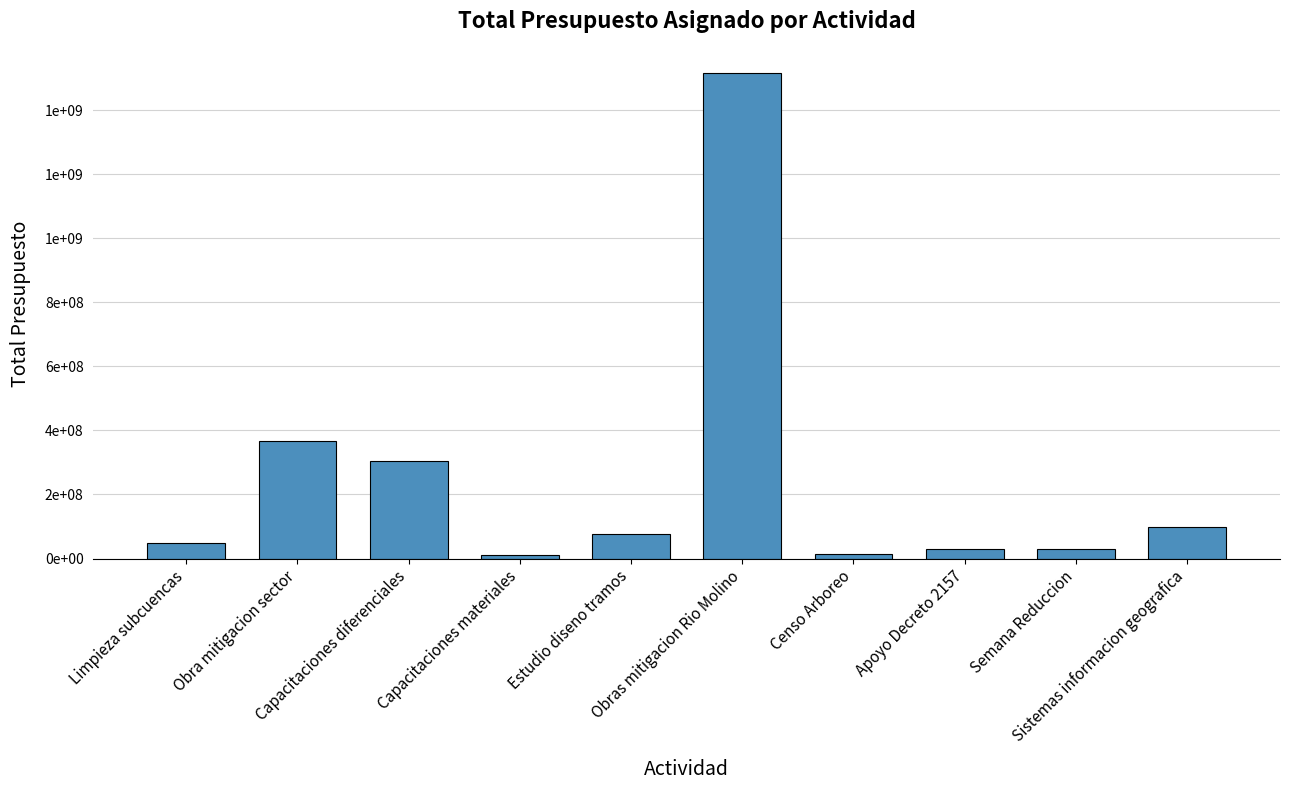

Is it true that the value at Obras mitigacion Rio Molino is 378650821?

False